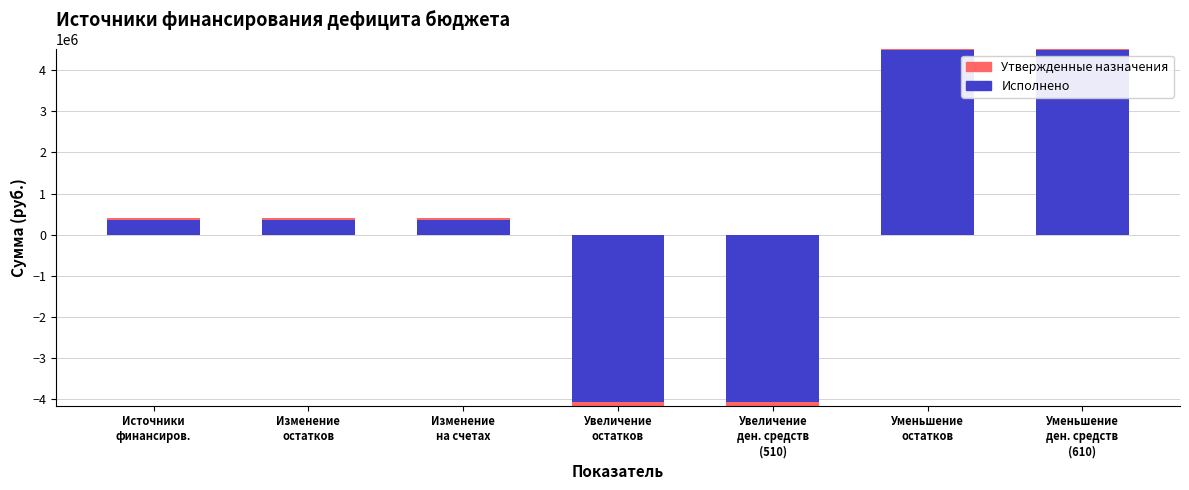

How many distinct data groups are displayed?

2